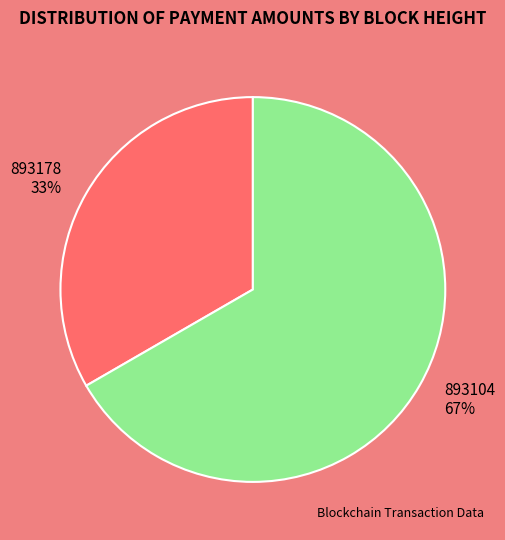

Is the sum of 893178 and 893104 greater than half?

Yes